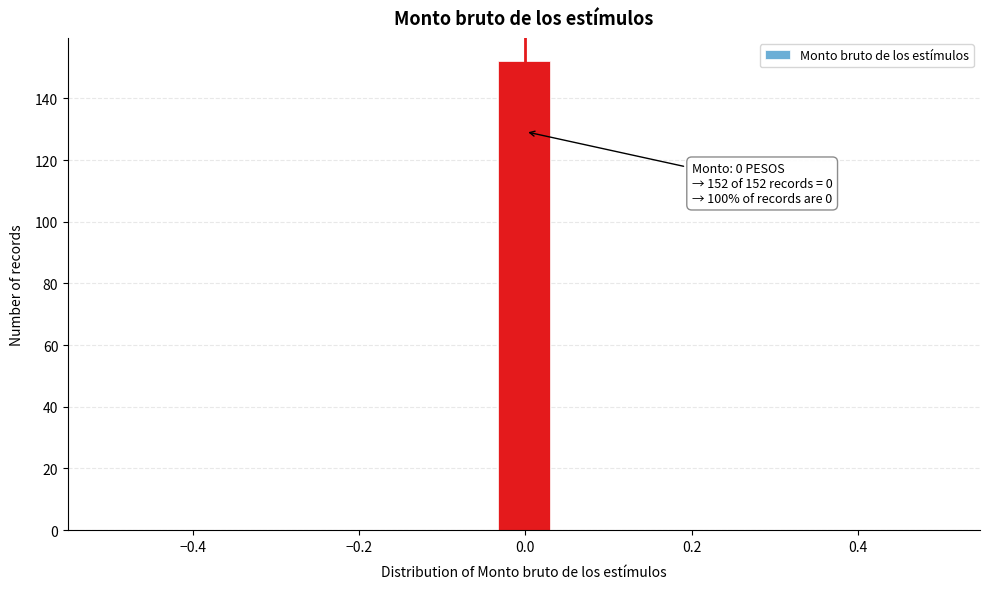

Around what value on the x-axis is the tallest bar? Give the approximate position of its centre, as read against the axis.

0.00